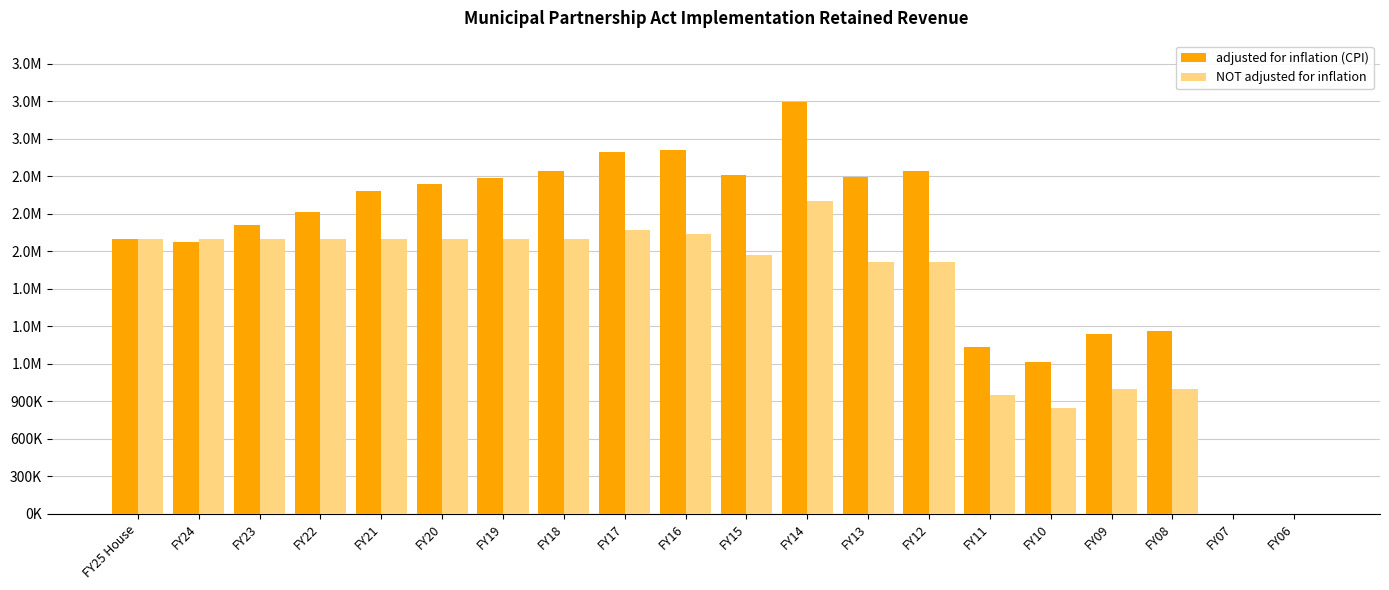

What is the difference between the second highest and minimum values in the adjusted for inflation (CPI) series?

2908304